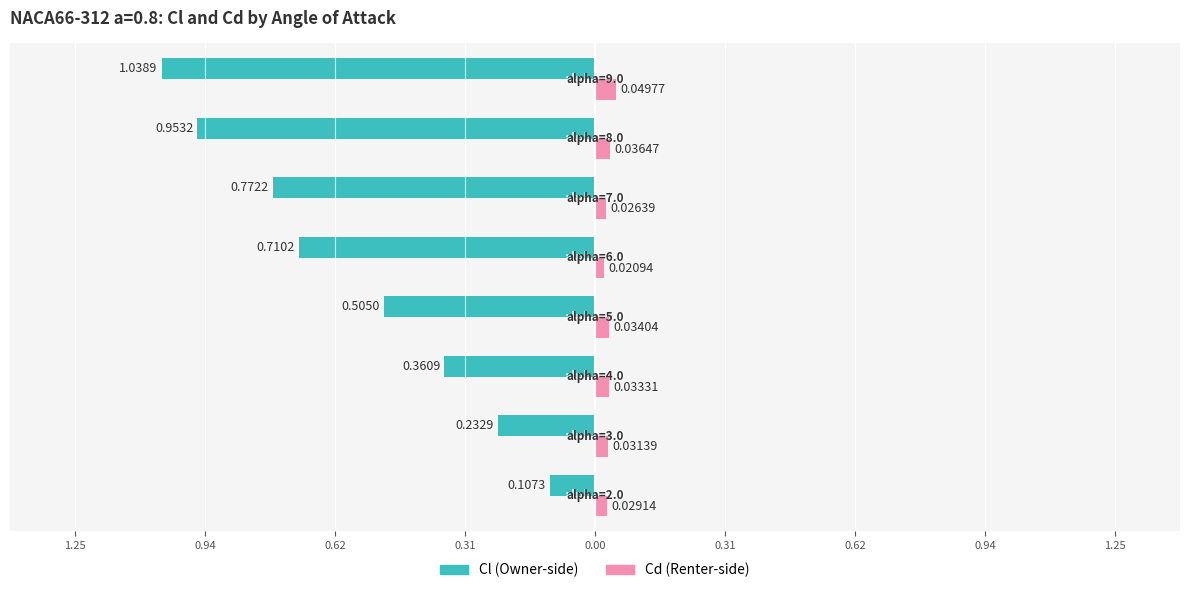

The Cl series shows -0.1 at 0.94. True or false?

False